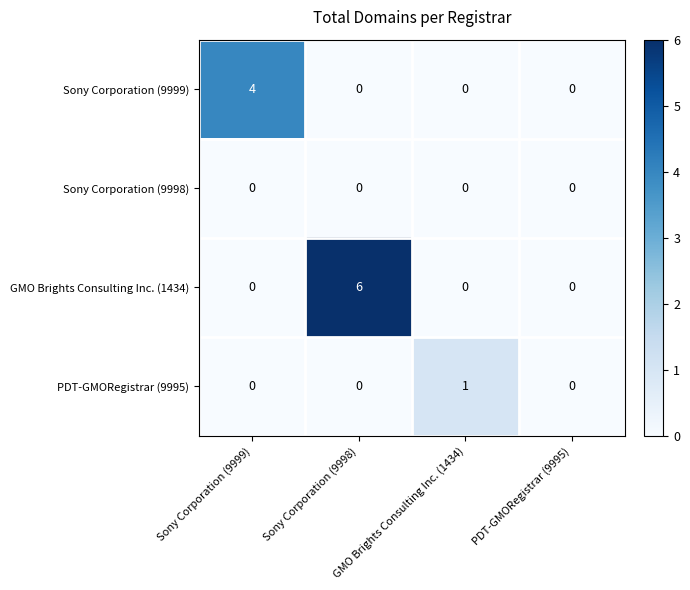

How many Sony Corporation (9999) values are between 0 and 4?

4